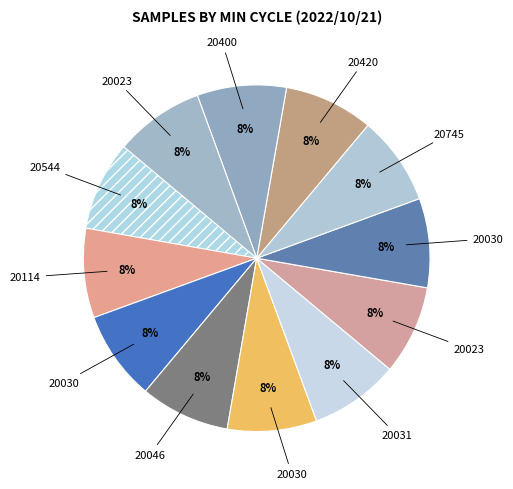

How many segments does this pie chart have?

12